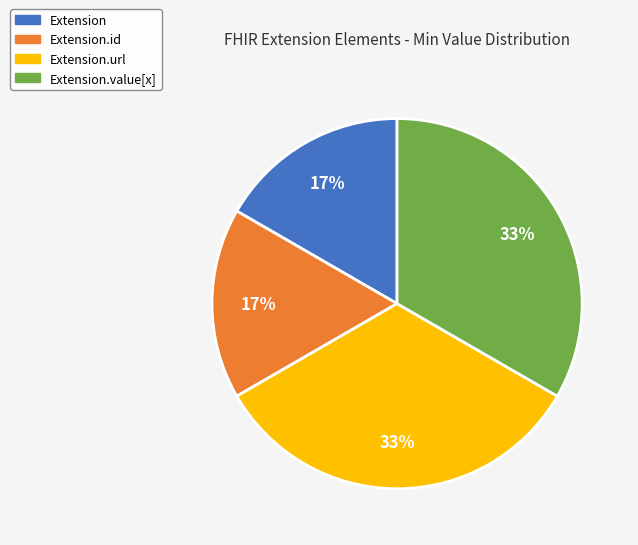

Is there a majority slice in this chart?

No